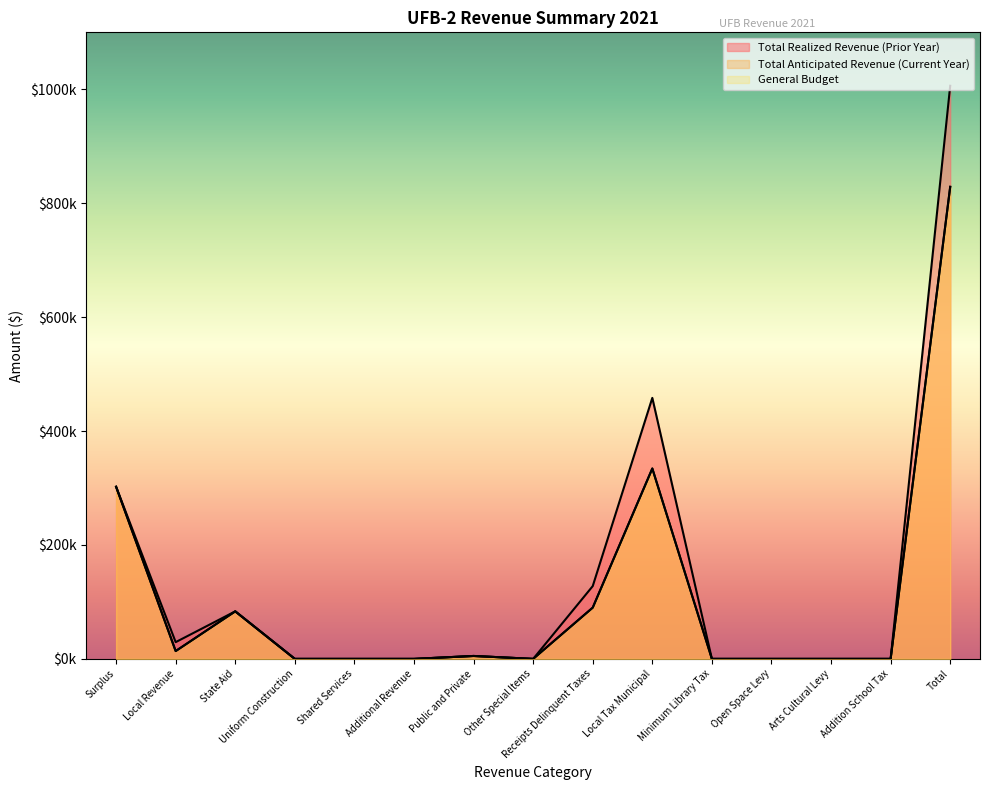

In Total Realized Revenue (Prior Year), how many points are higher than both neighbors (excluding endpoints)?

3